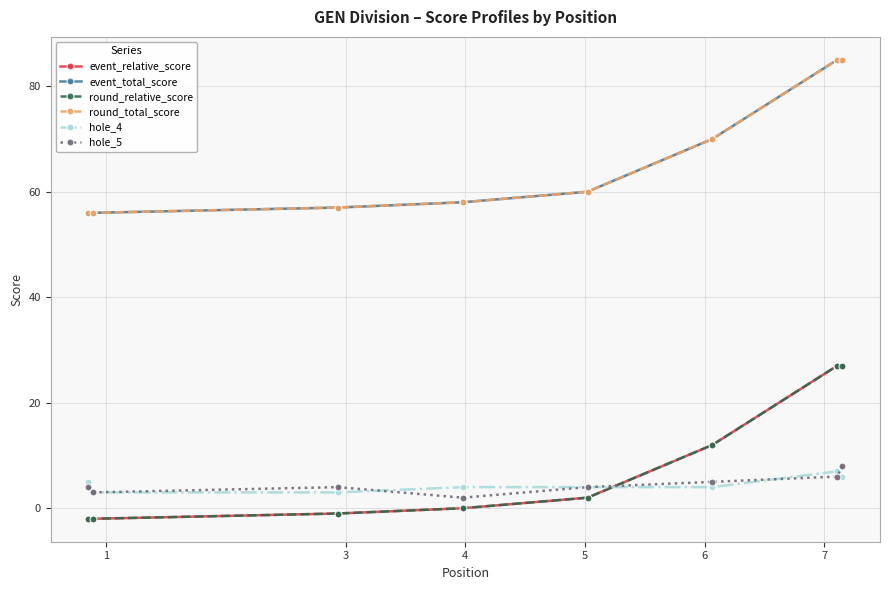

True or false: event_total_score and round_relative_score intersect in this chart.

False